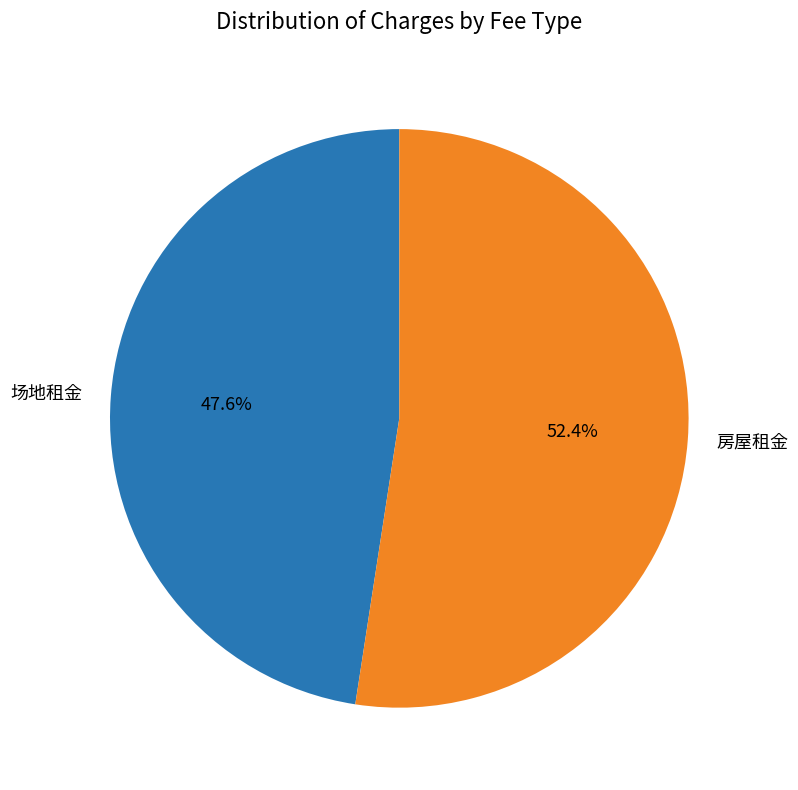

To the nearest percent, what is the difference between the largest and smallest slice percentages?

5%